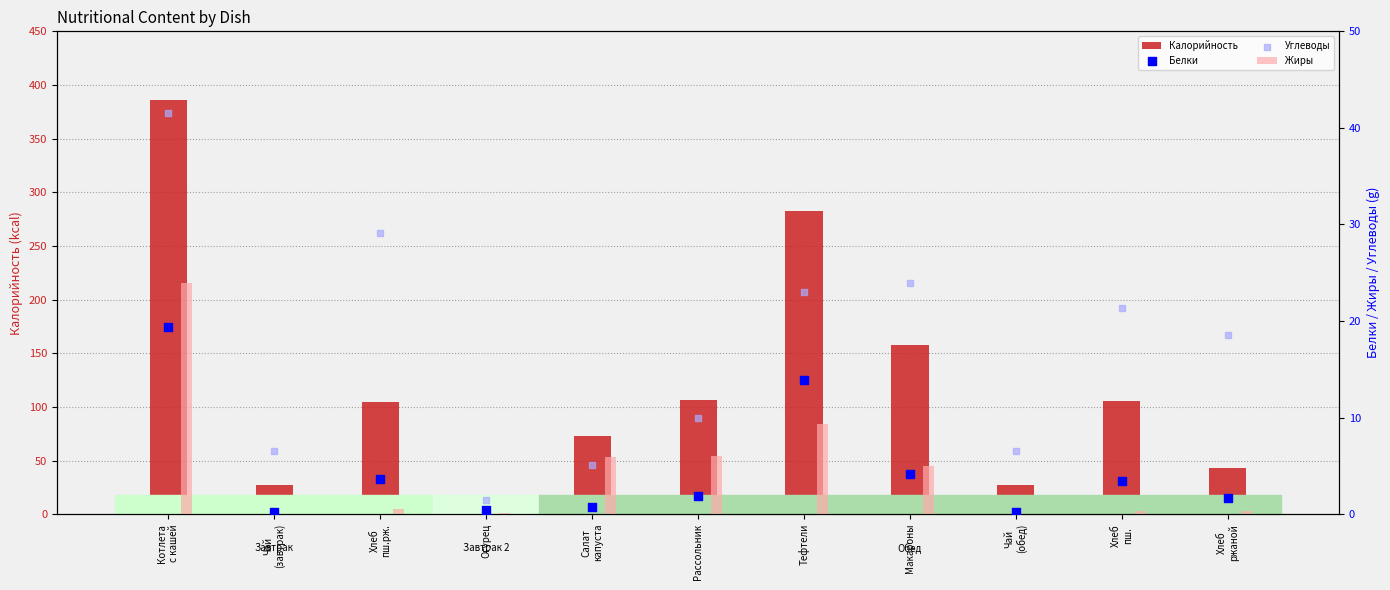

Which series contains the lowest Y value?

Жиры